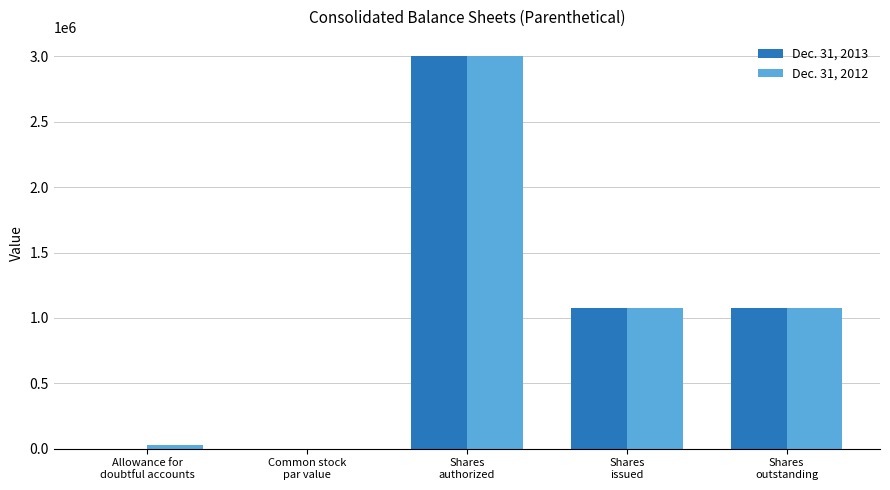

What is the spread (max minus min) of values at Shares
outstanding?

1000.0